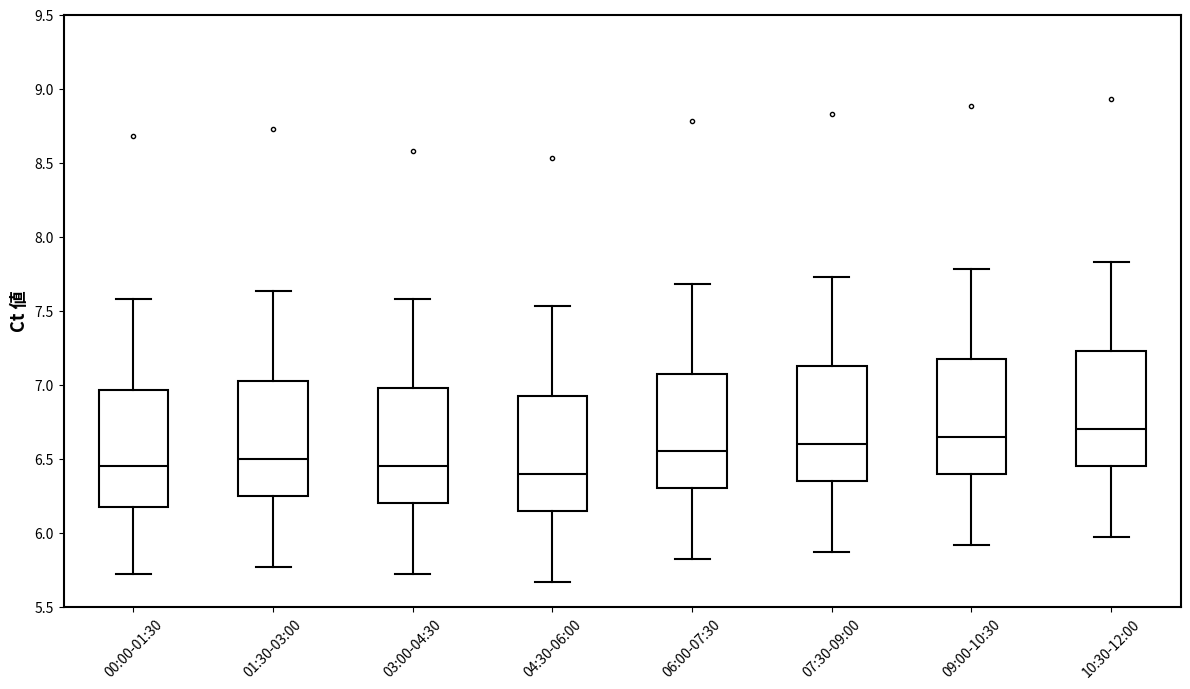

Reading left to right, read every box against the y-axis: the position of its median line, the range the box covers, and the ends of its whiskers. The values are not printed on the chart, so give them approximately, as read against the axis.

00:00-01:30: median 6.45, box 6.20 to 6.95, whiskers 5.70 to 7.60
01:30-03:00: median 6.50, box 6.25 to 7.05, whiskers 5.75 to 7.65
03:00-04:30: median 6.45, box 6.20 to 7.00, whiskers 5.70 to 7.60
04:30-06:00: median 6.40, box 6.15 to 6.95, whiskers 5.65 to 7.55
06:00-07:30: median 6.55, box 6.30 to 7.10, whiskers 5.80 to 7.70
07:30-09:00: median 6.60, box 6.35 to 7.15, whiskers 5.85 to 7.75
09:00-10:30: median 6.65, box 6.40 to 7.20, whiskers 5.90 to 7.80
10:30-12:00: median 6.70, box 6.45 to 7.25, whiskers 5.95 to 7.85